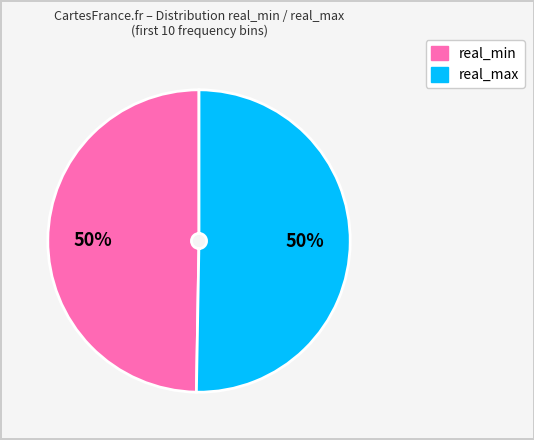

What is the ratio of the value at real_min to the value at real_max?

1.0